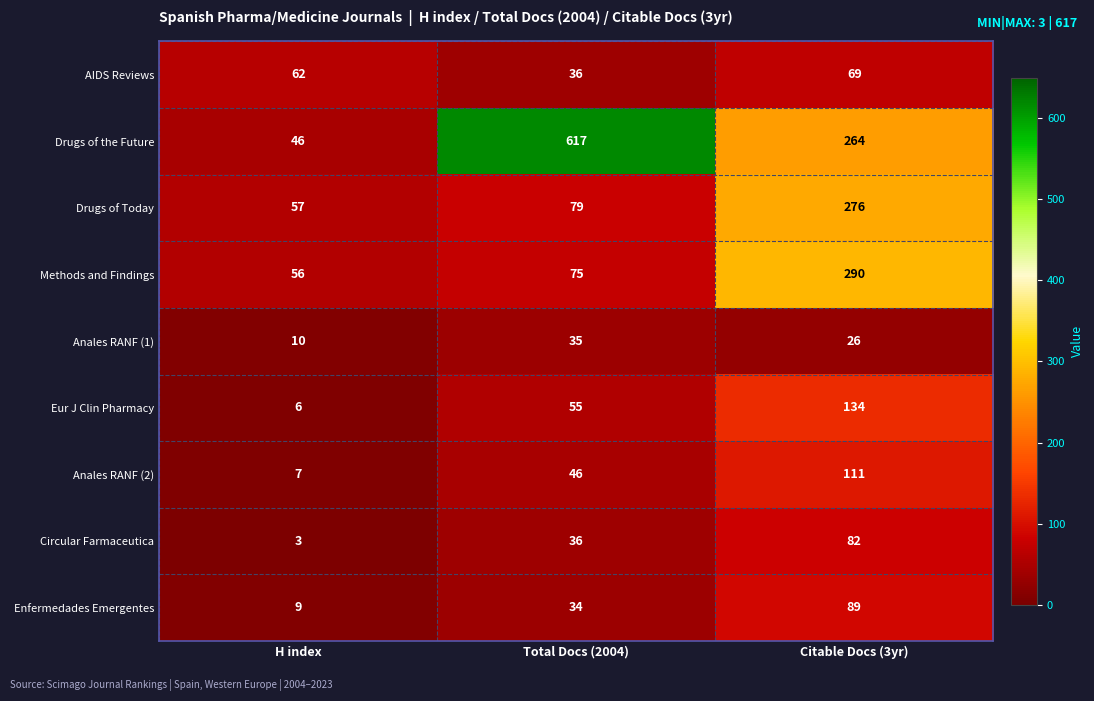

What is the difference between the Drugs of Today values at H index and Citable Docs (3yr)?

219